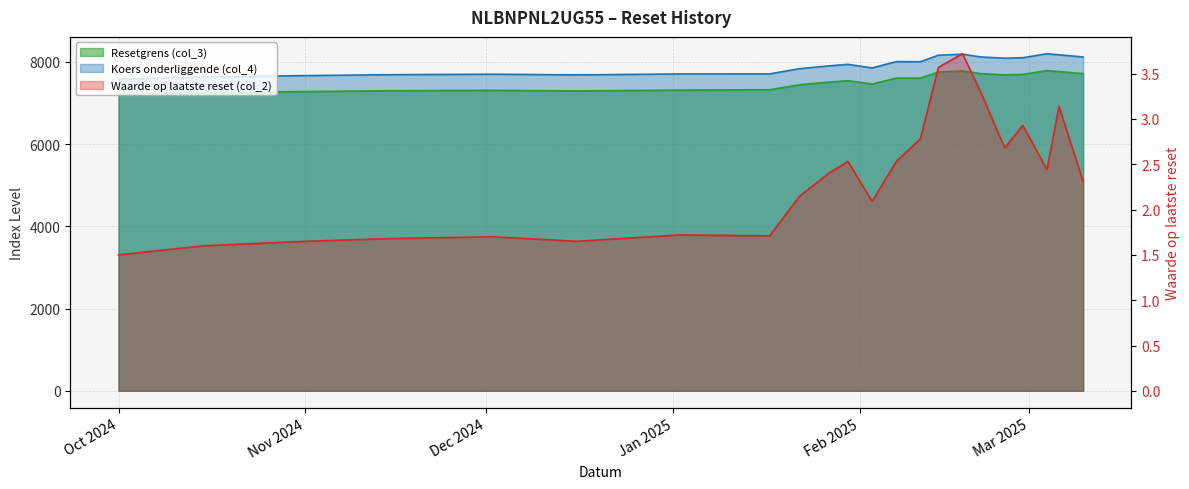

Where does the Waarde op laatste reset (col_2) series first go above 2?

2025-01-22